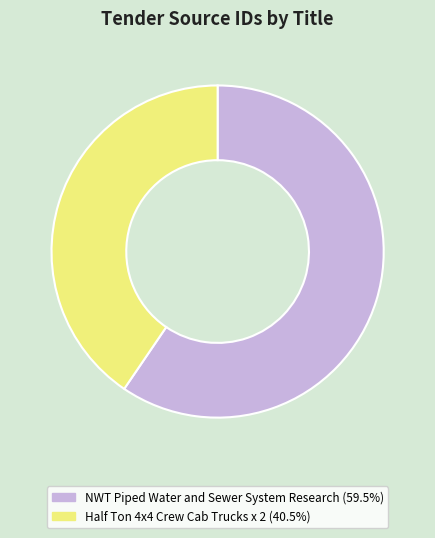

How many segments does this pie chart have?

2